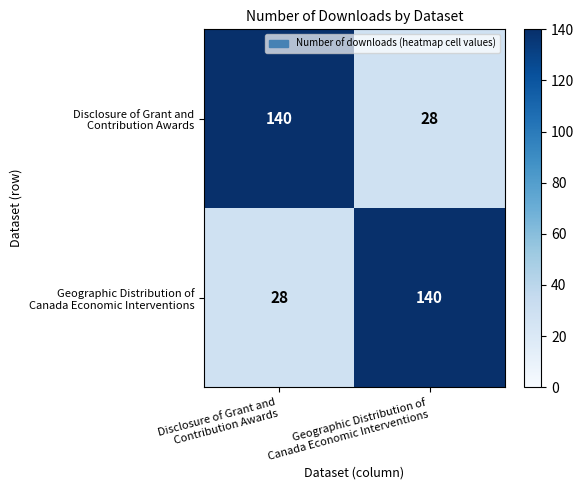

What is the minimum value shown in the chart?

28